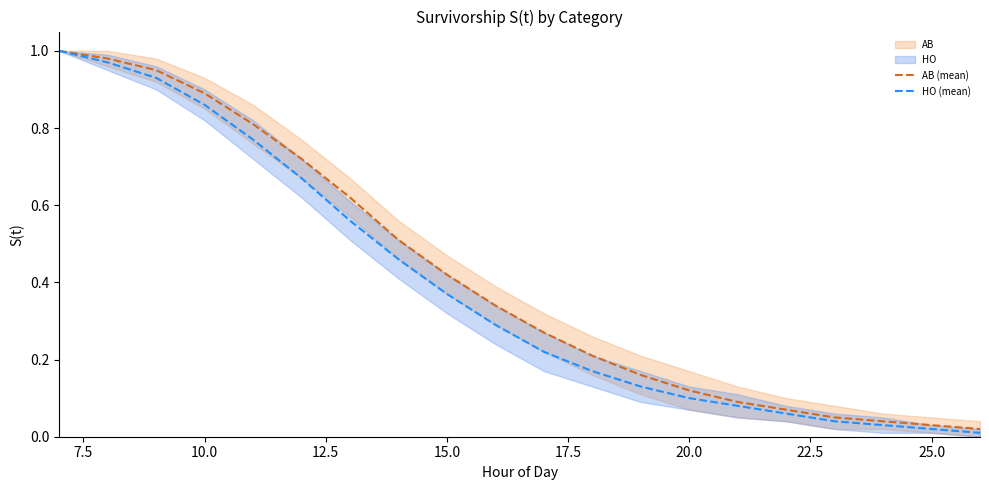

Reading left to right, transcribe all the data shown in this chart.

AB (mean): 1.0	1.0	0.9	0.9	0.8	0.7	0.6	0.5	0.4	0.3	0.3	0.2	0.2	0.1	0.1	0.1	0.1	0.0	0.0	0.0
HO (mean): 1.0	1.0	0.9	0.9	0.8	0.7	0.6	0.5	0.4	0.3	0.2	0.2	0.1	0.1	0.1	0.1	0.0	0.0	0.0	0.0